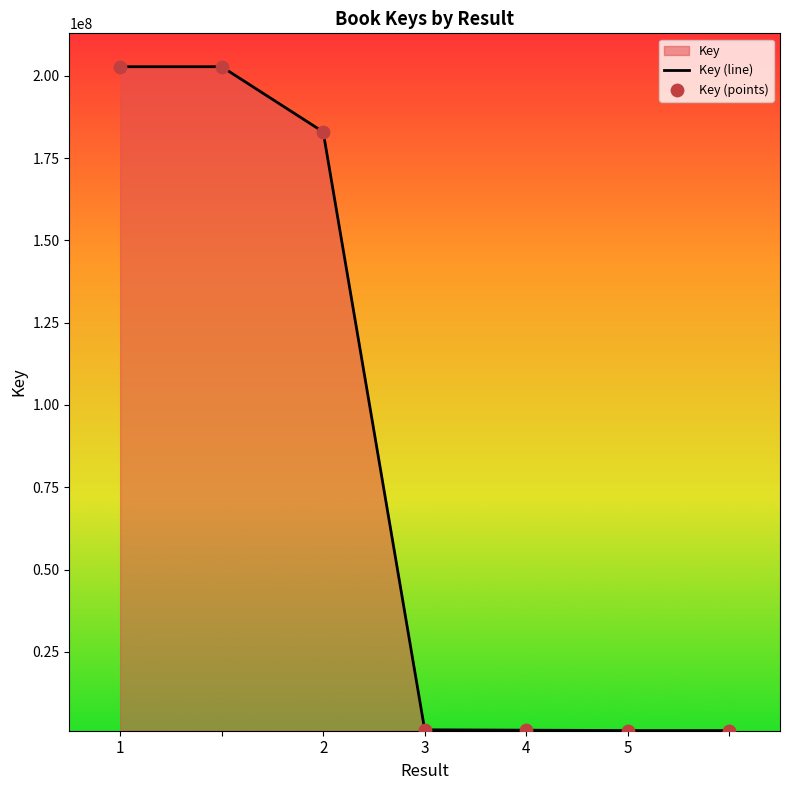

What is the difference between the second highest and second lowest values?

201635796